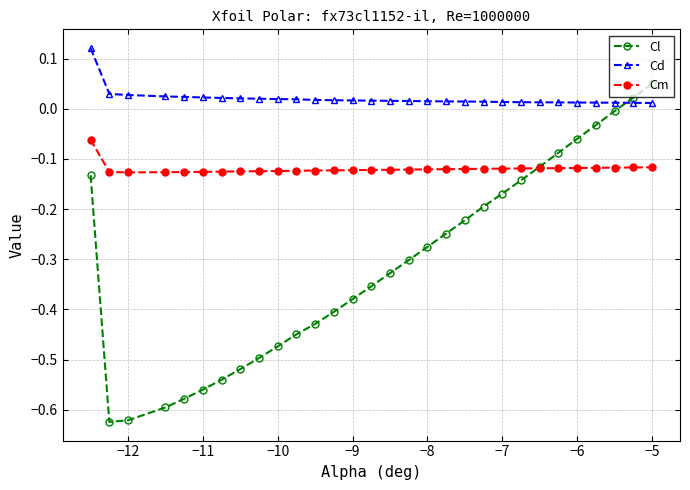

True or false: Cm and Cd cross at least once.

False